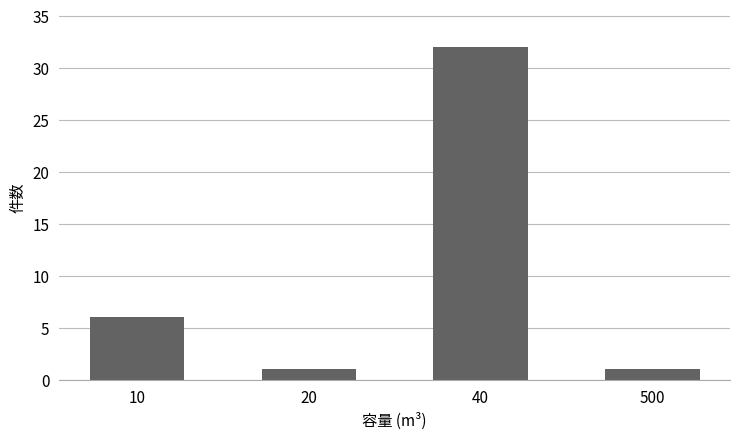

What is the value of the 2nd bar from the left?

1